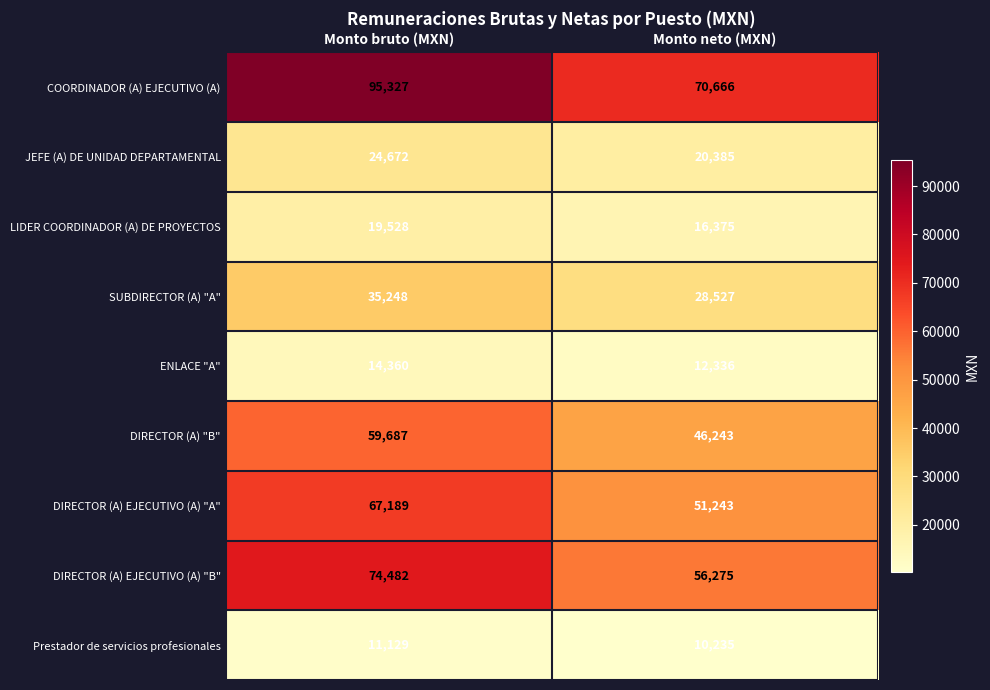

What is the difference between the DIRECTOR (A) "B" values at Monto bruto (MXN) and Monto neto (MXN)?

13444